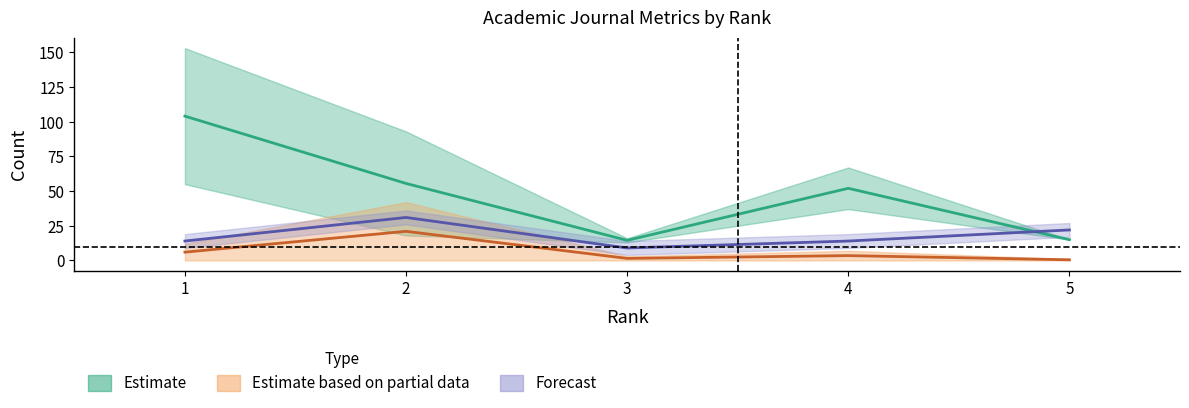

What is the maximum value for Total Cites (3years) (Partial)?

21.0